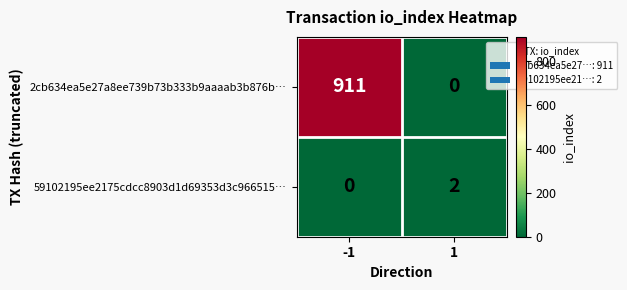

List the series in order of their peak value, highest first.

2cb634ea5e27a8ee739b73b333b9aaaab3b876b…, 59102195ee2175cdcc8903d1d69353d3c966515…